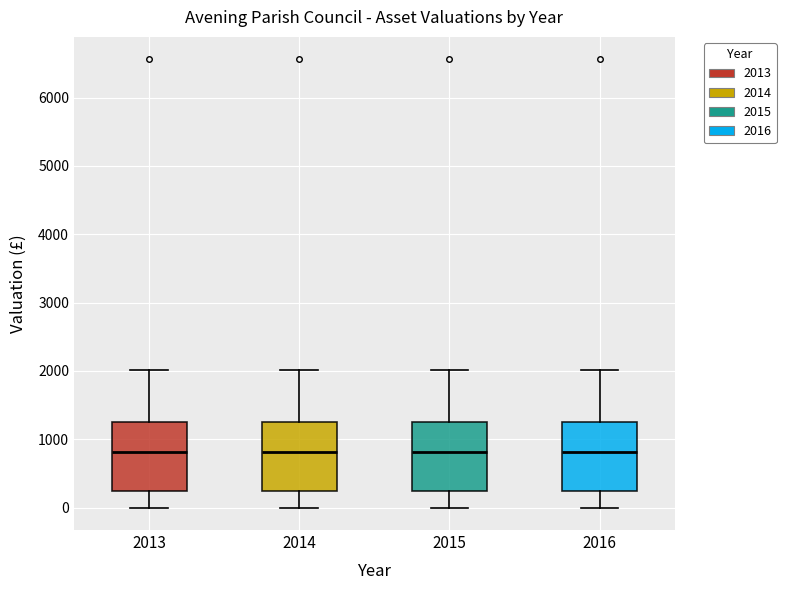

Reading left to right, transcribe this box plot: for each box, give where its median line is, the range the box spans, and where its two whiskers end, as read against the y-axis. The values are not printed on the chart, so give them approximately, as read against the axis.

2013: median 800, box 200 to 1200, whiskers 0 to 2000
2014: median 800, box 200 to 1200, whiskers 0 to 2000
2015: median 800, box 200 to 1200, whiskers 0 to 2000
2016: median 800, box 200 to 1200, whiskers 0 to 2000